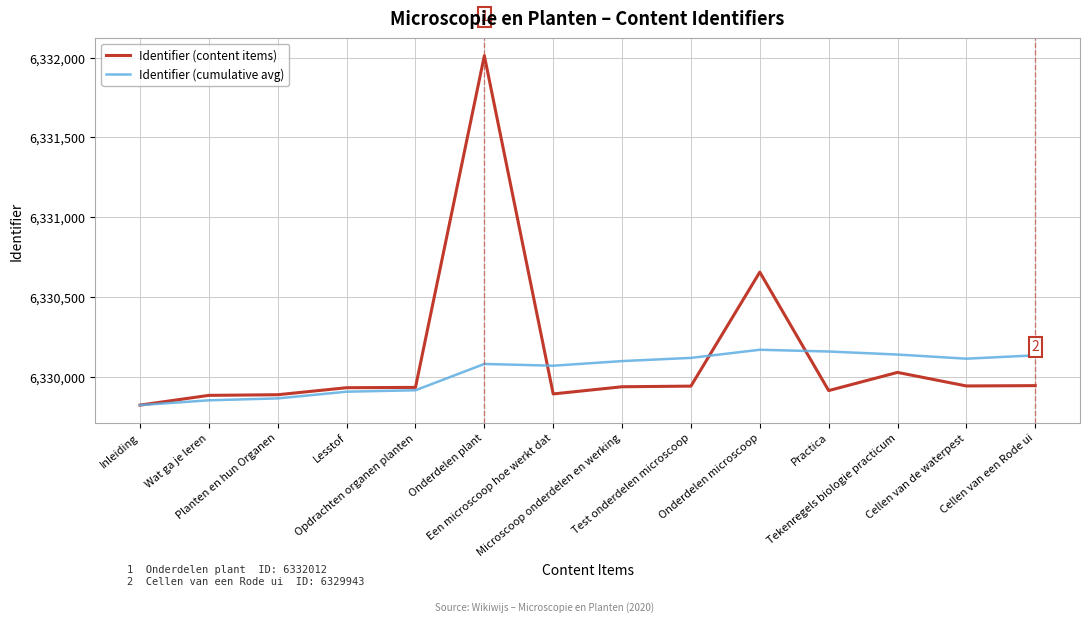

True or false: Identifier (content items) has more than 1 points higher than both neighbors.

True